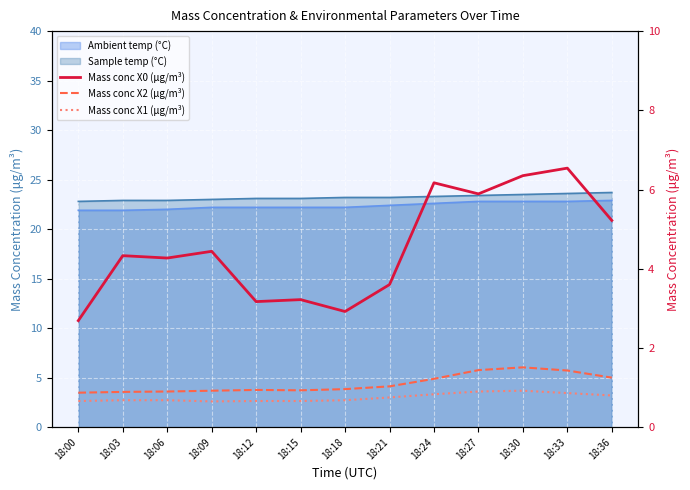

What is the difference between the second highest and second lowest values in the Mass conc X2 (μg/m³) series?

0.5